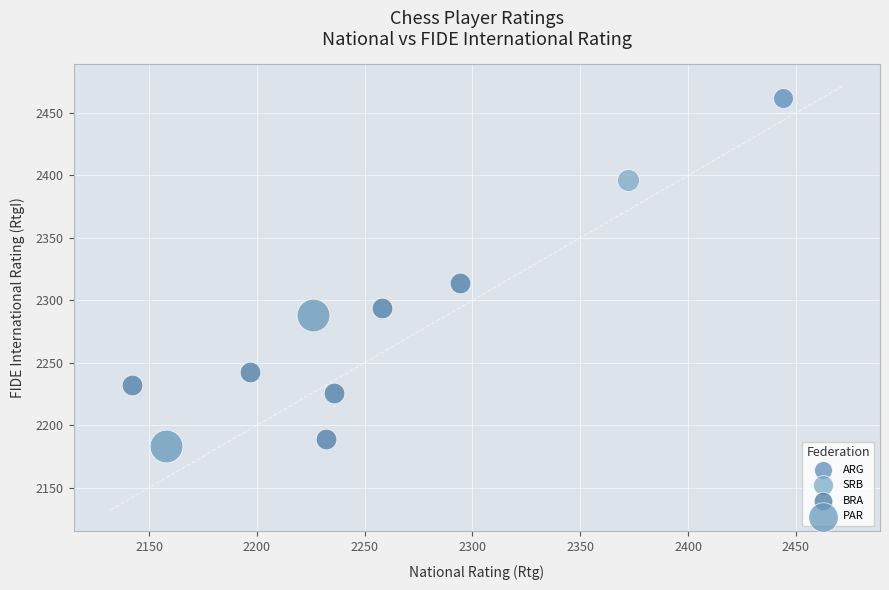

Which series reaches the maximum Y coordinate?

ARG